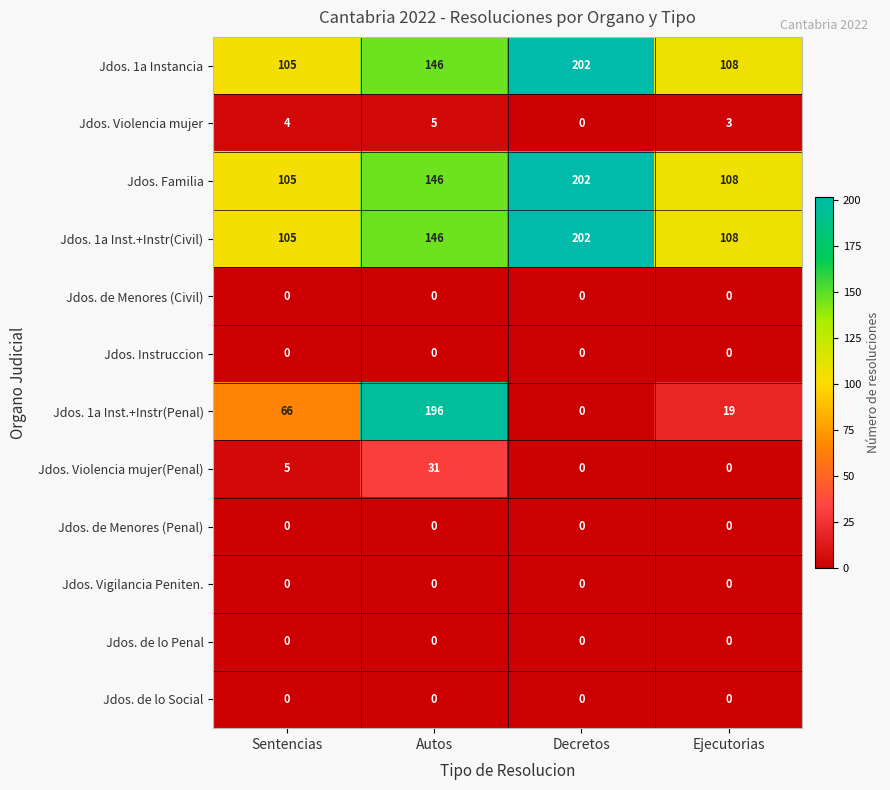

At which category does the chart reach its peak across all series?

Decretos